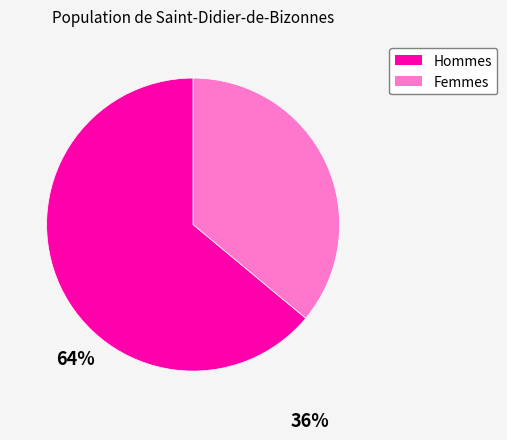

Is there a majority slice in this chart?

Yes